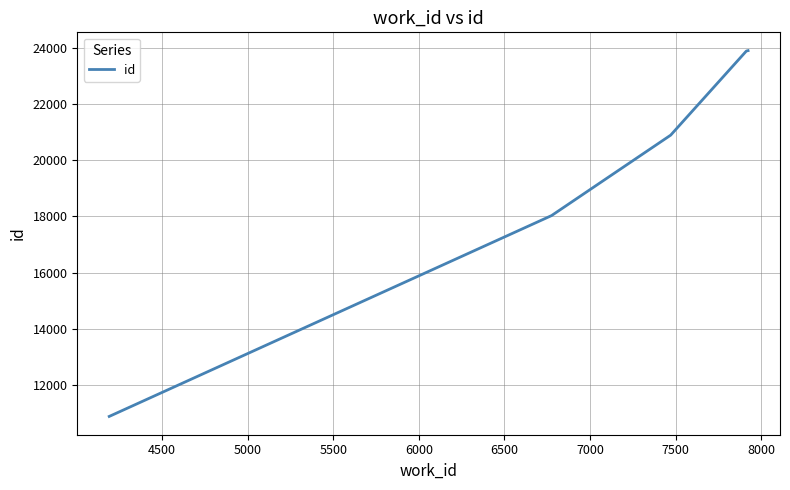

What is the minimum value shown in the chart?

10864